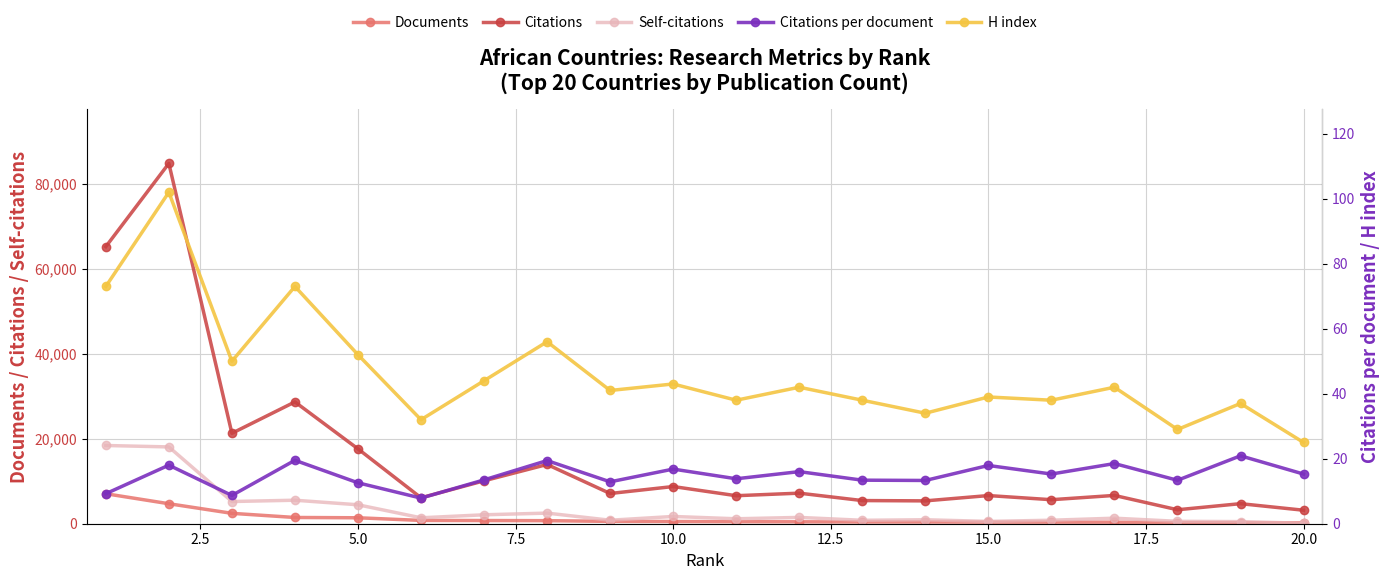

True or false: Documents has a value of 775.0 at 12.5.

True